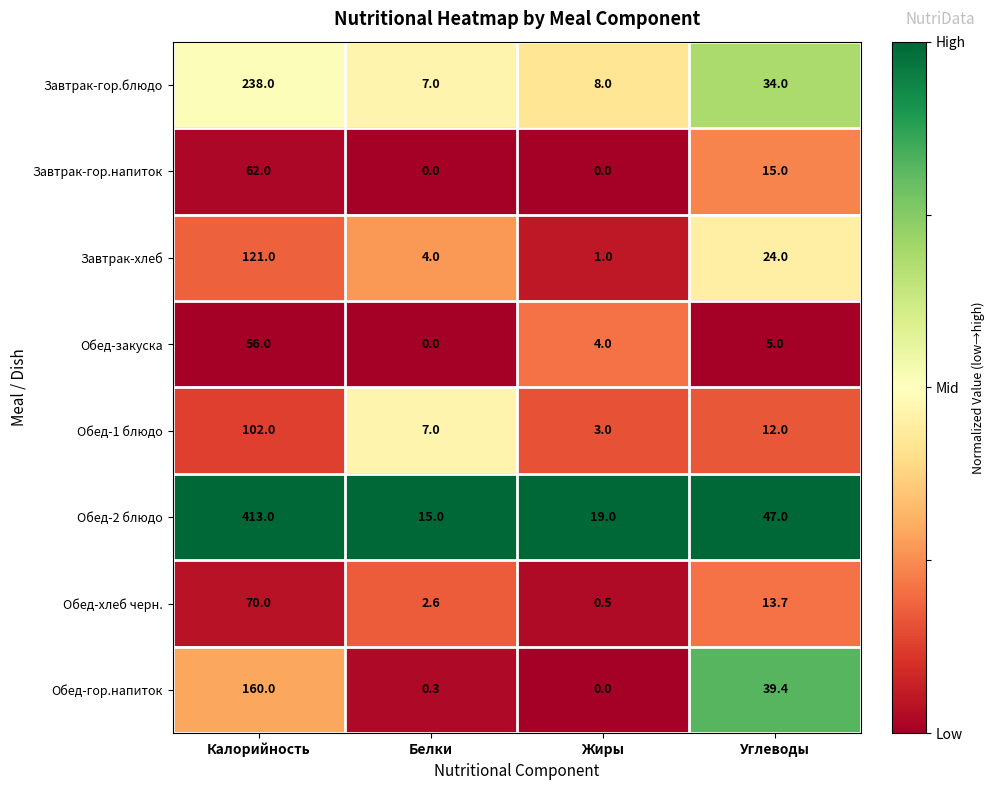

What is the total value across all series at Белки?

35.9